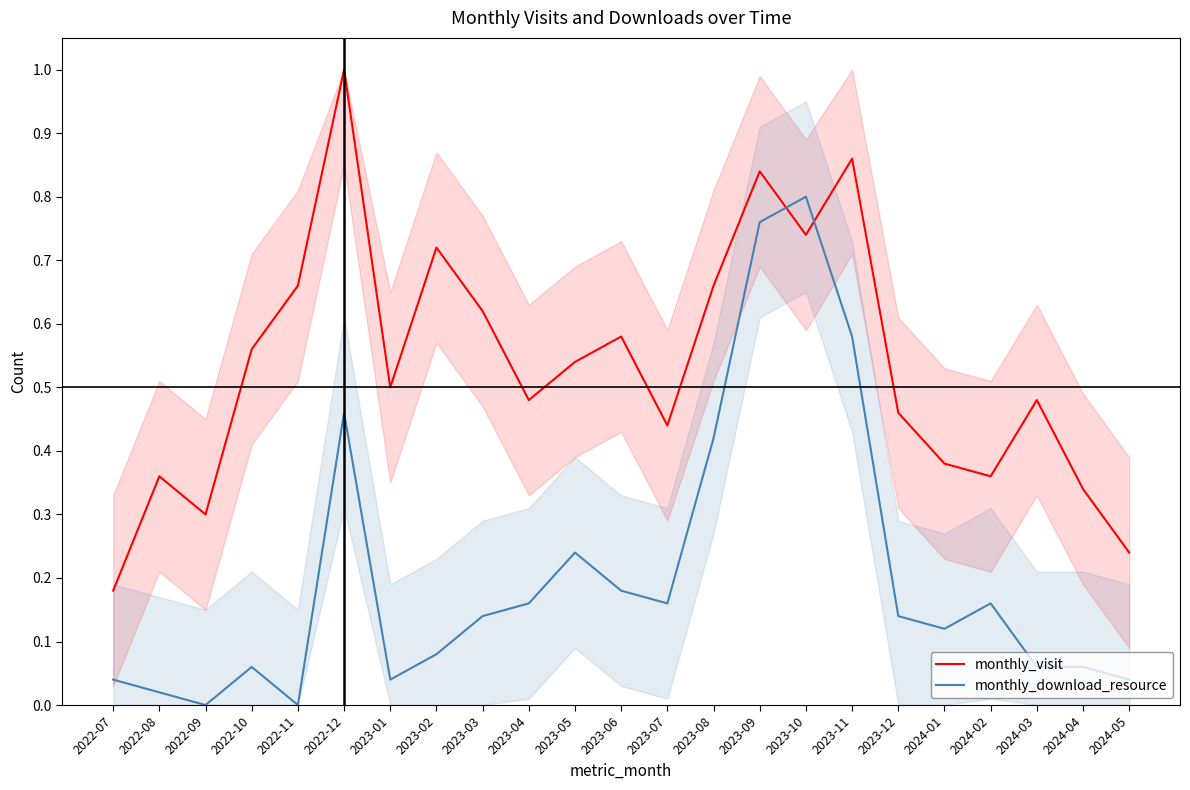

After their last crossing, which series has the higher values: monthly_visit or monthly_download_resource?

monthly_visit